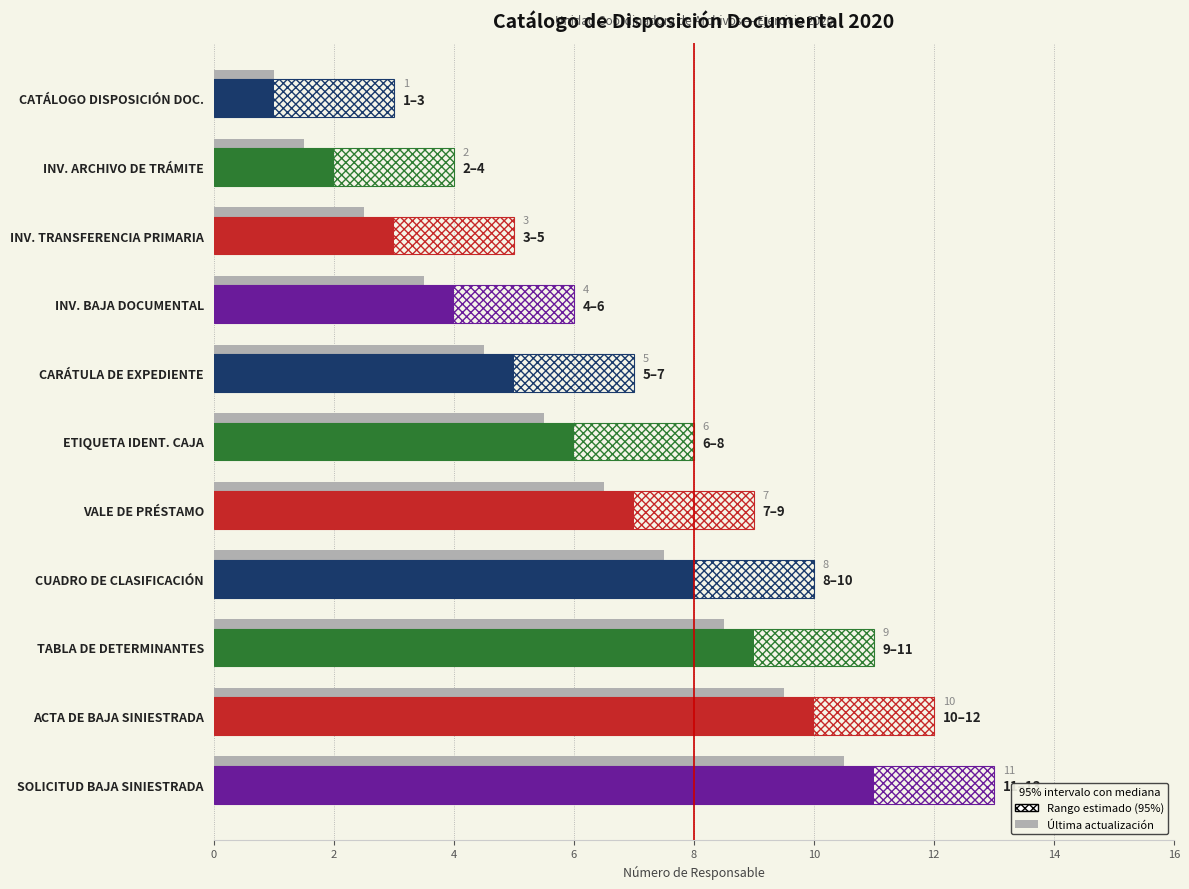

What is the difference between the highest and lowest values at INV. BAJA DOCUMENTAL?

2.5